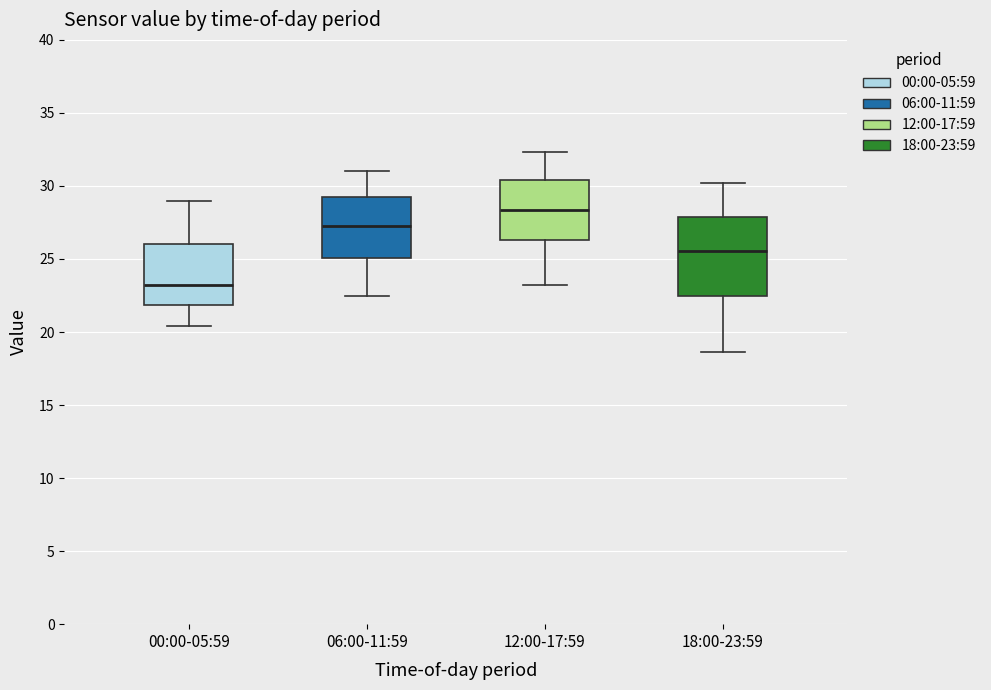

Which box's median line is the lowest?

00:00-05:59